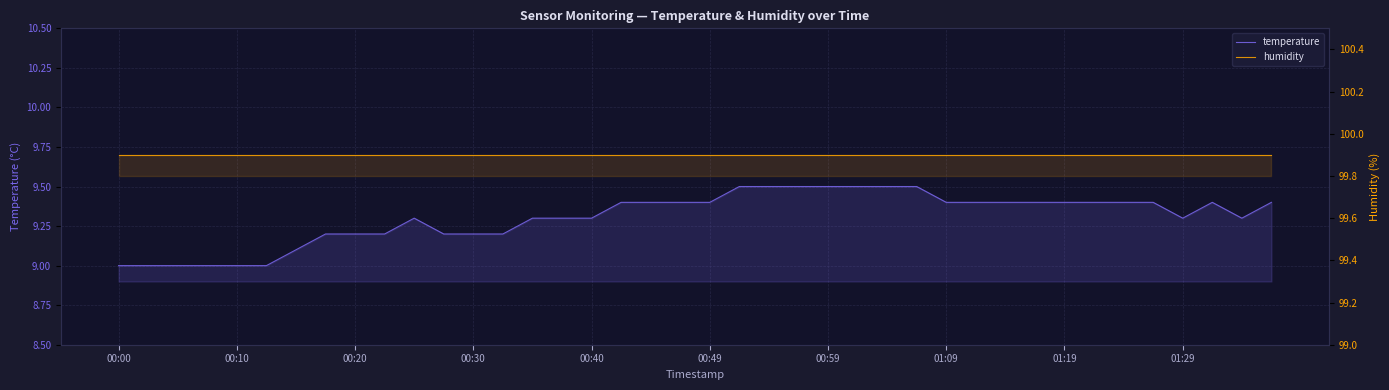

Does the chart display data point markers on the line(s)?

No